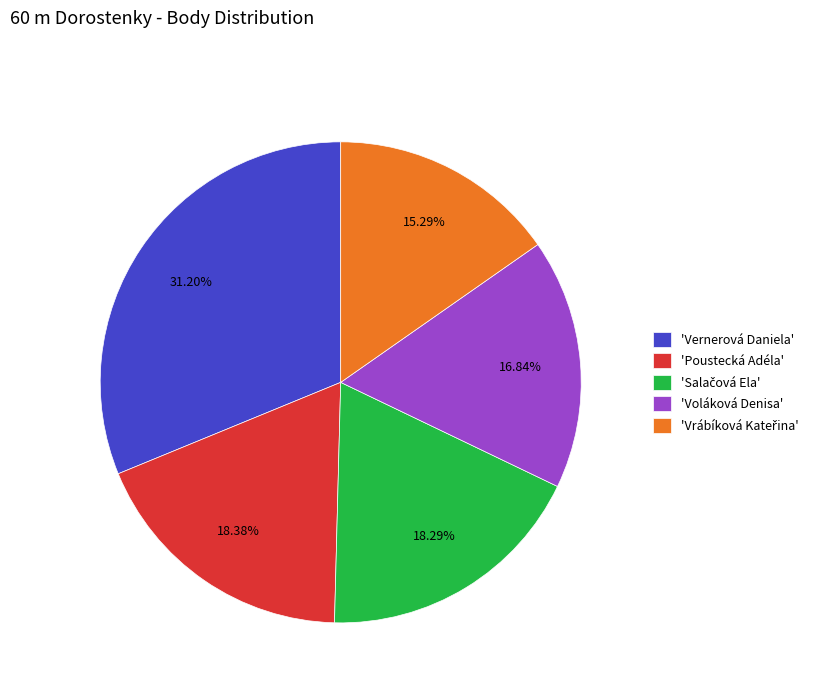

What is the largest slice in the pie chart?

'Vernerová Daniela'